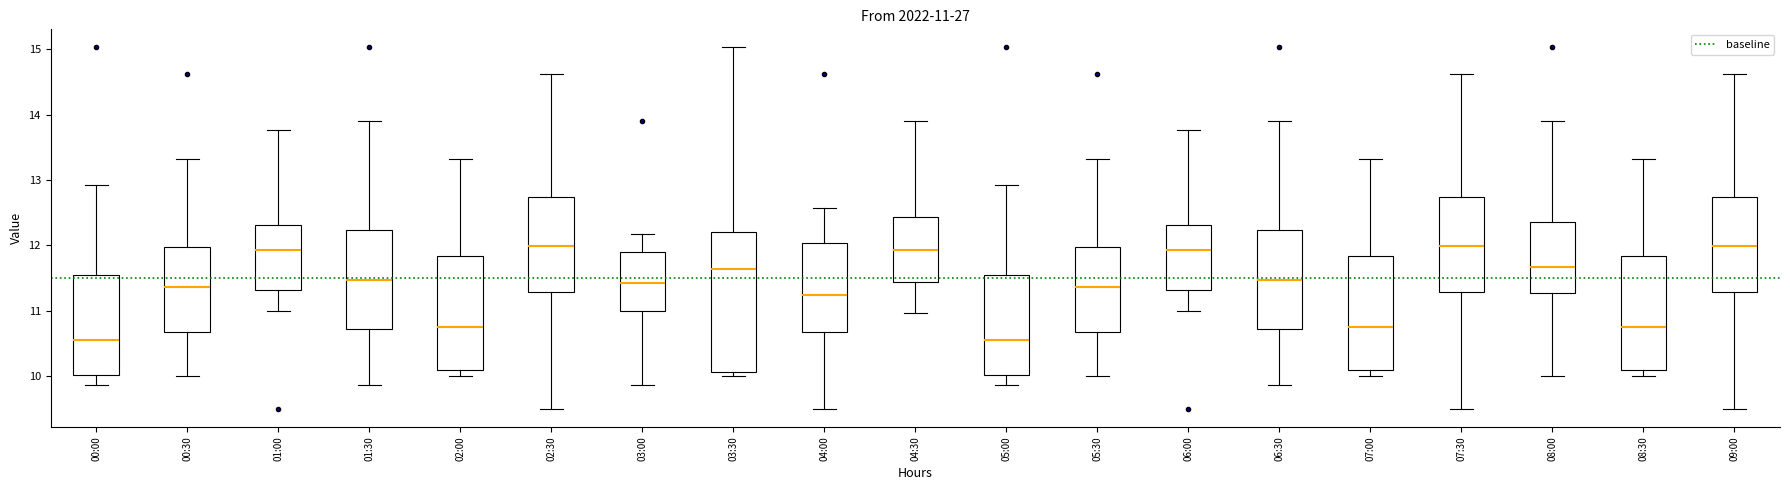

Comparing the boxes themselves (not the whiskers), which one is the tallest?

03:30